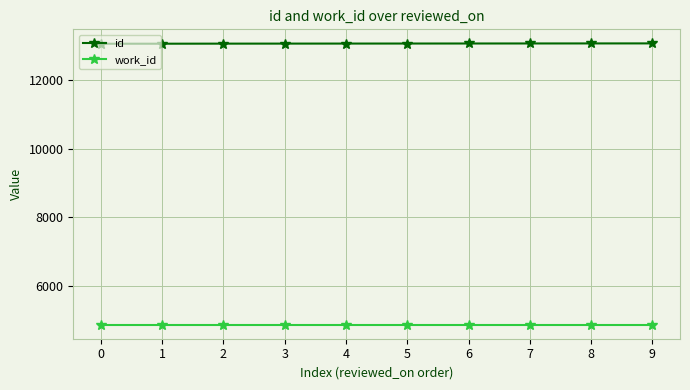

The value of work_id at 9 is 4875. True or false?

True